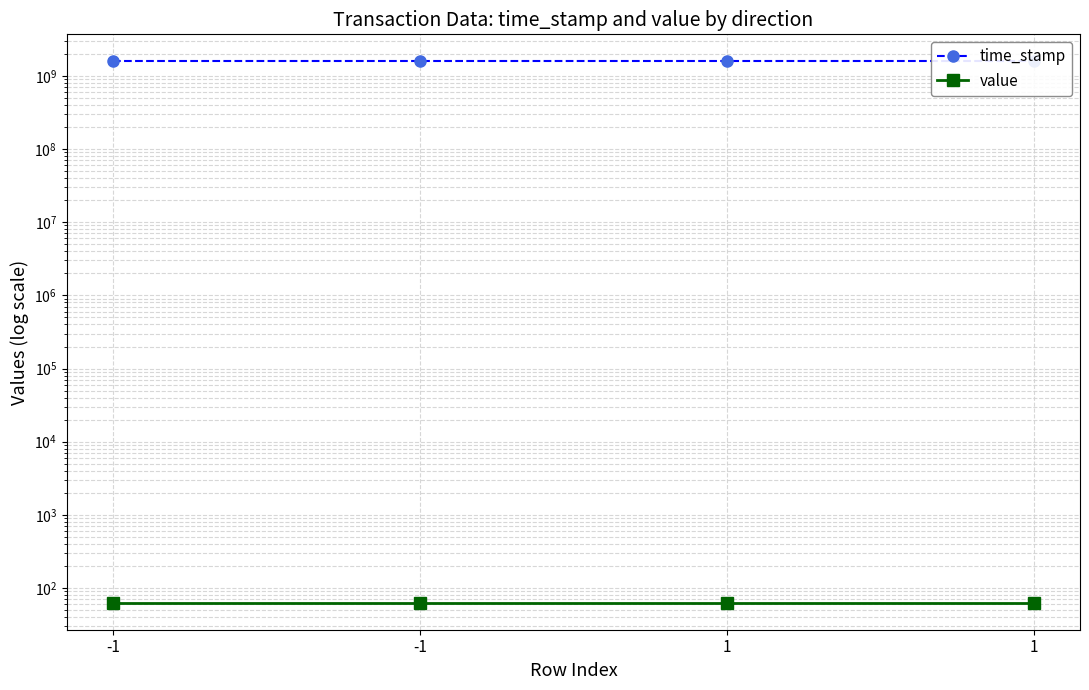

Rank the series at 1 from lowest to highest value.

value, time_stamp